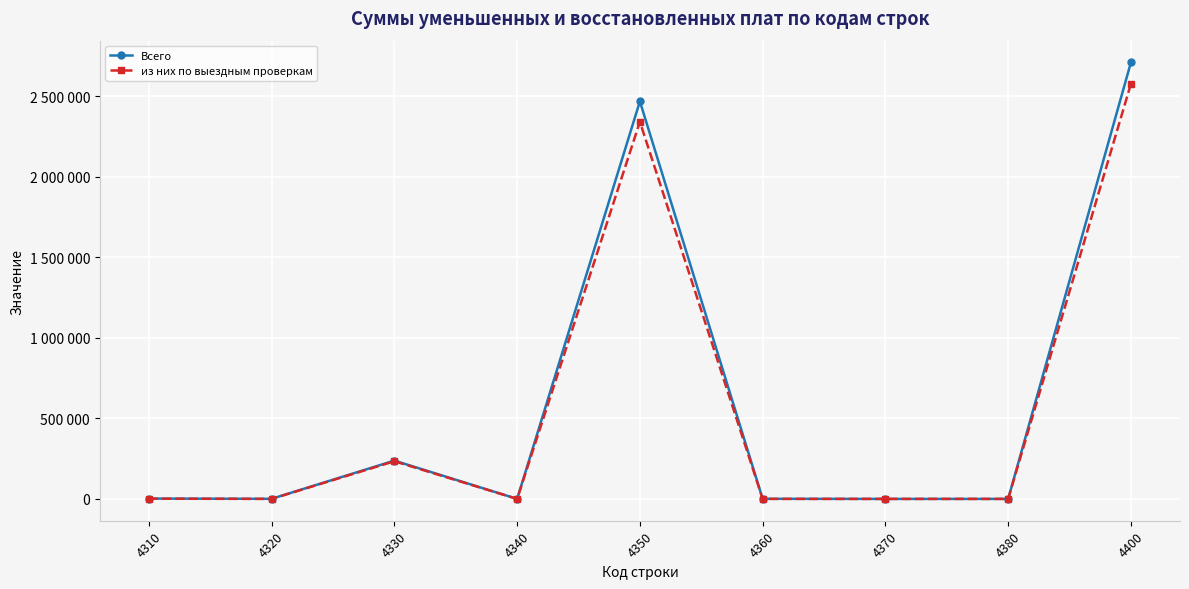

What is the difference between the Всего values at 4340 and 4350?

2467423